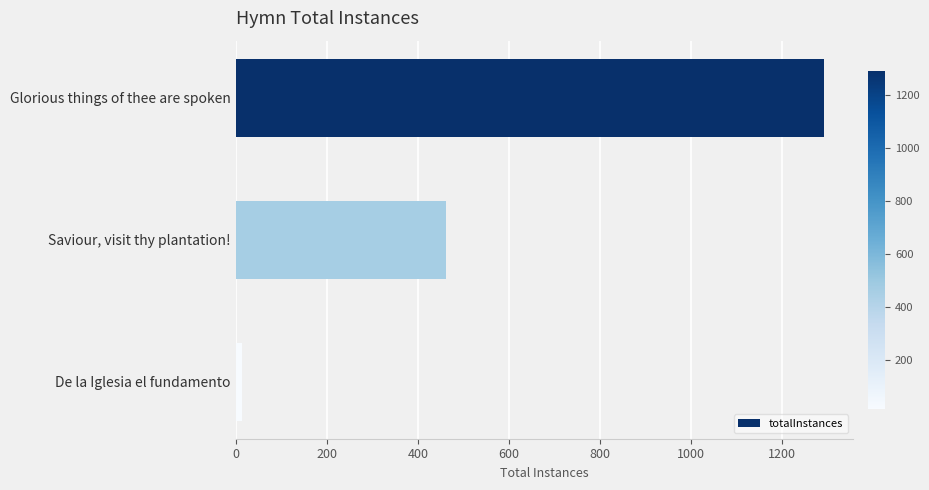

Which label corresponds to the smallest value in the chart?

De la Iglesia el fundamento